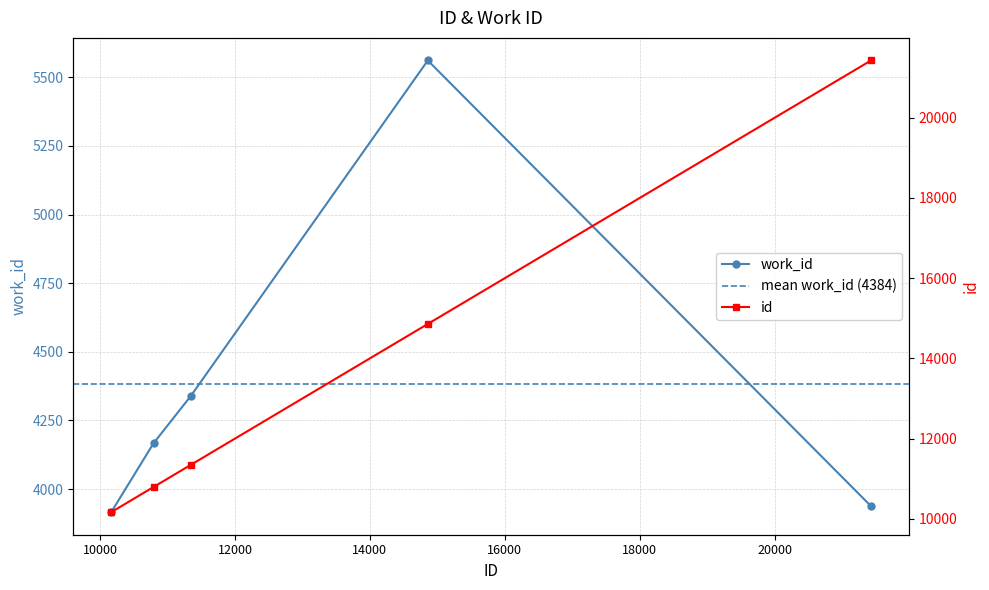

True or false: work_id has more than 1 interior local peaks.

False